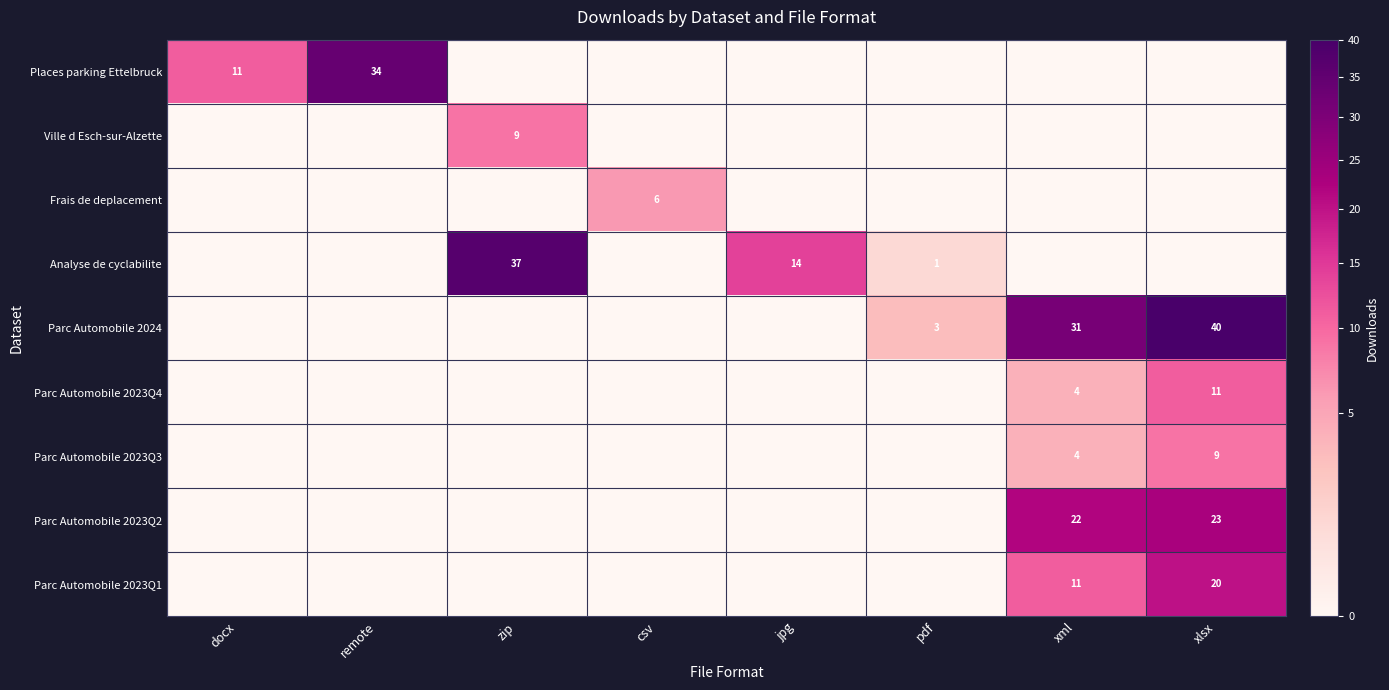

True or false: Parc Automobile 2023Q2 has a value of 37 at xlsx.

False